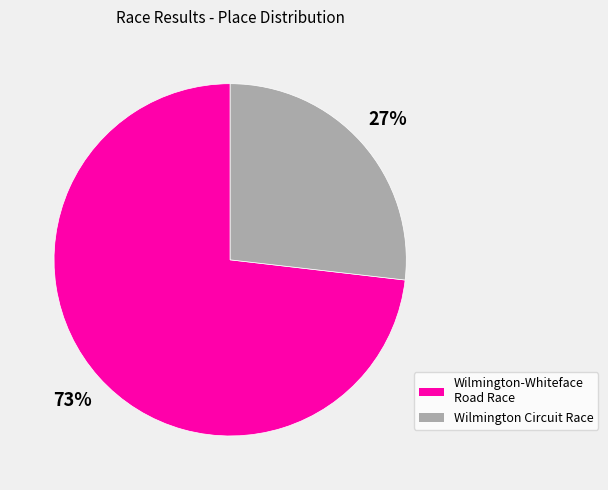

Is the sum of Wilmington Circuit Race and Wilmington-Whiteface Road Race greater than half?

Yes